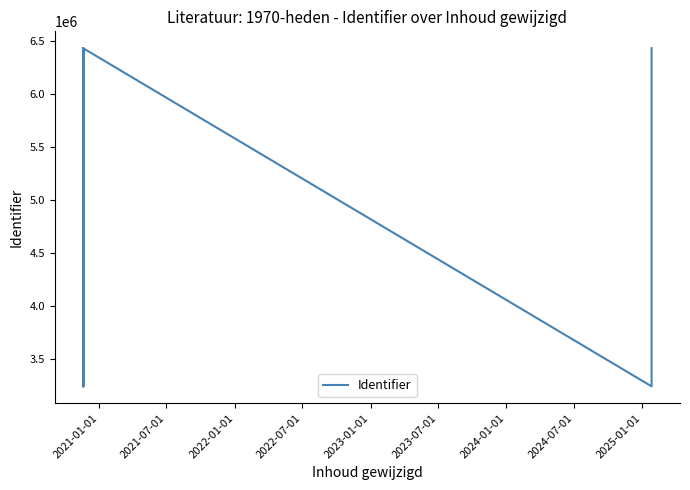

What position from the left is 2021-07-01?

2